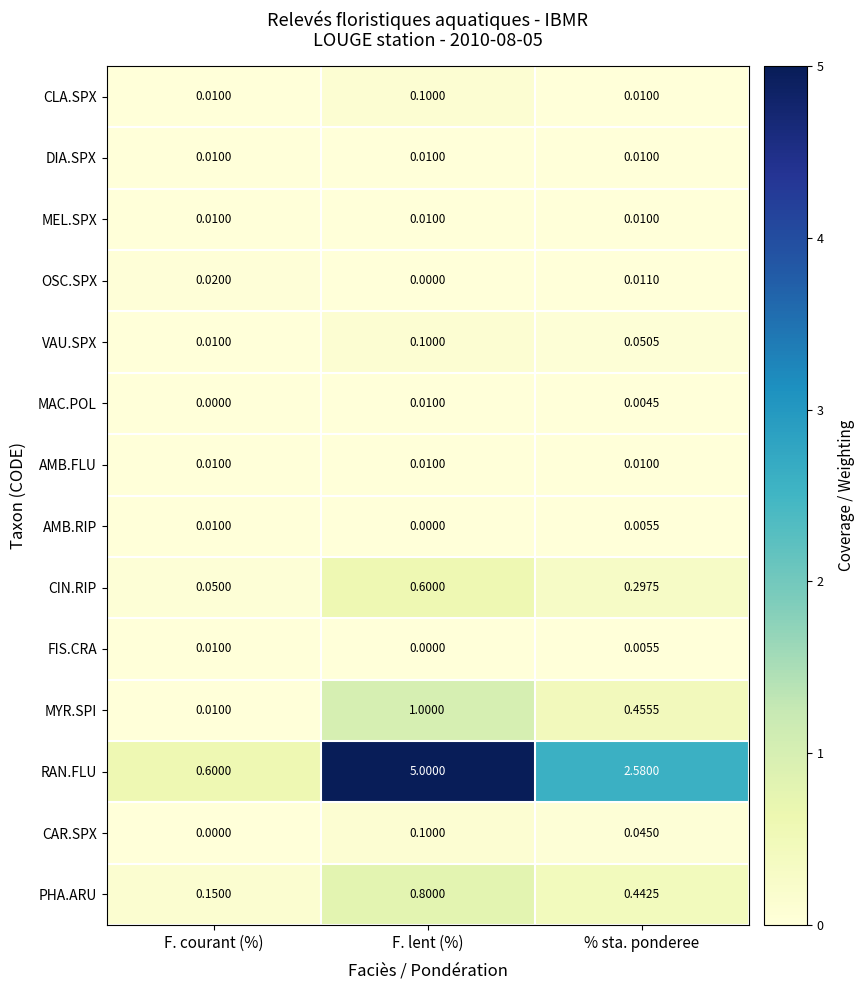

Which series has the widest spread of values?

RAN.FLU